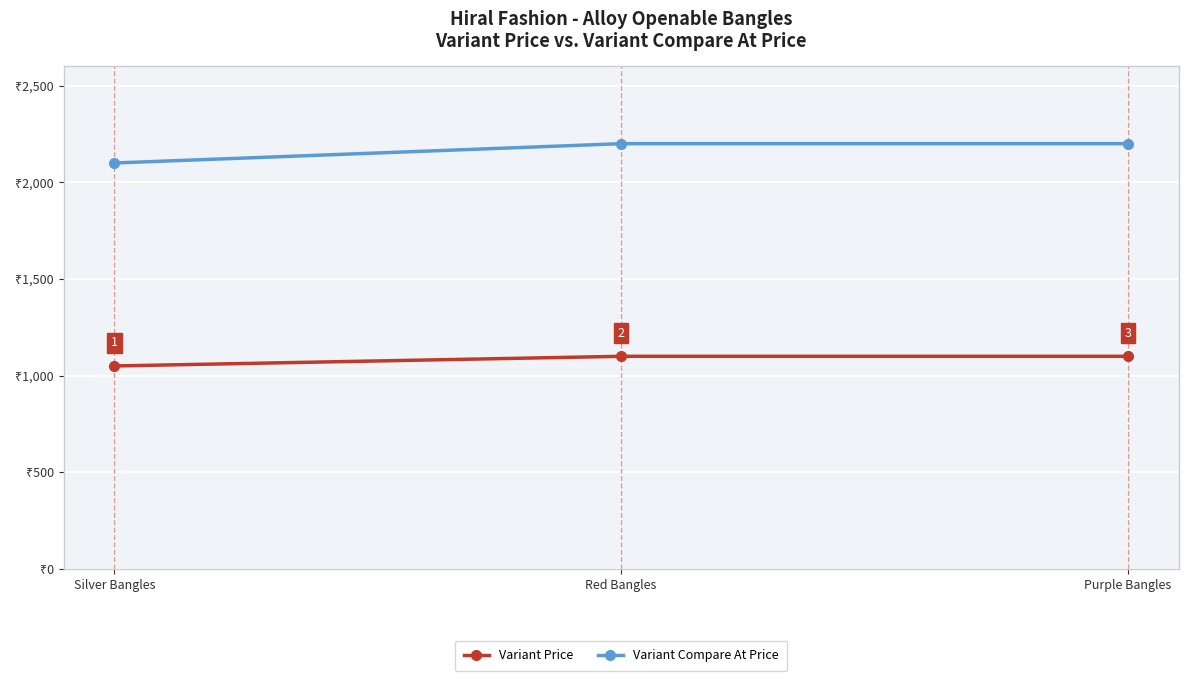

Rank the series at Red Bangles from highest to lowest value.

Variant Compare At Price, Variant Price